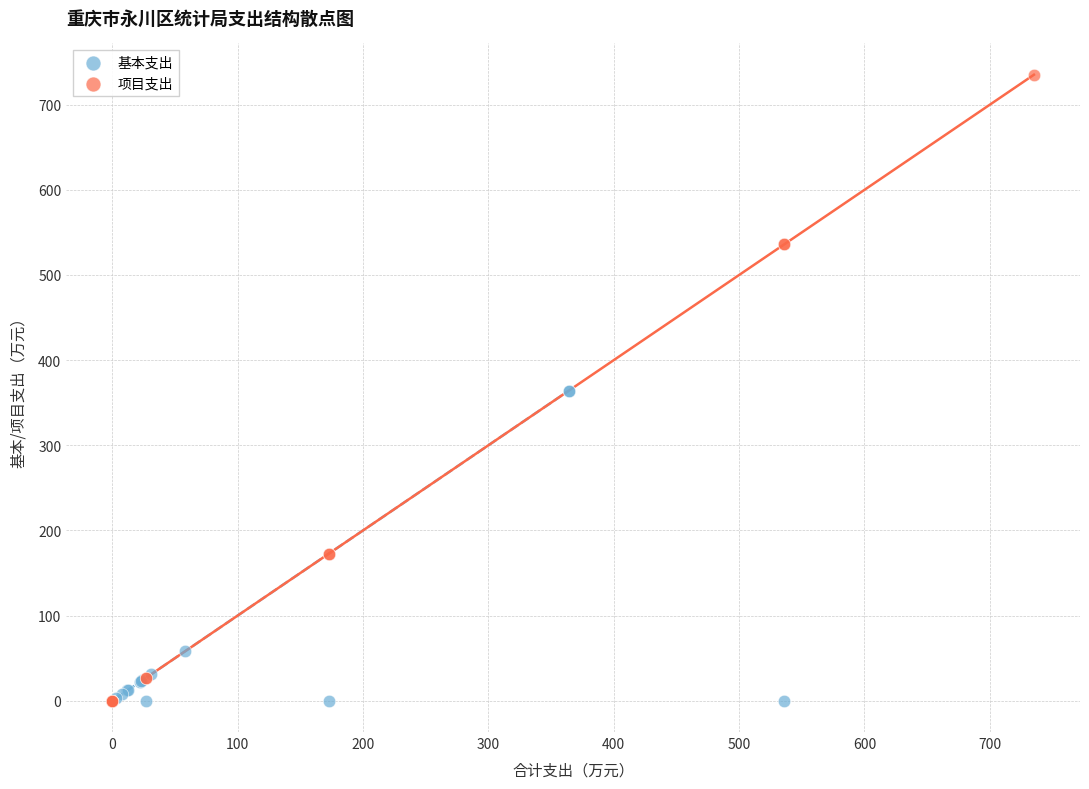

Which series has the largest Y range (max minus min)?

项目支出